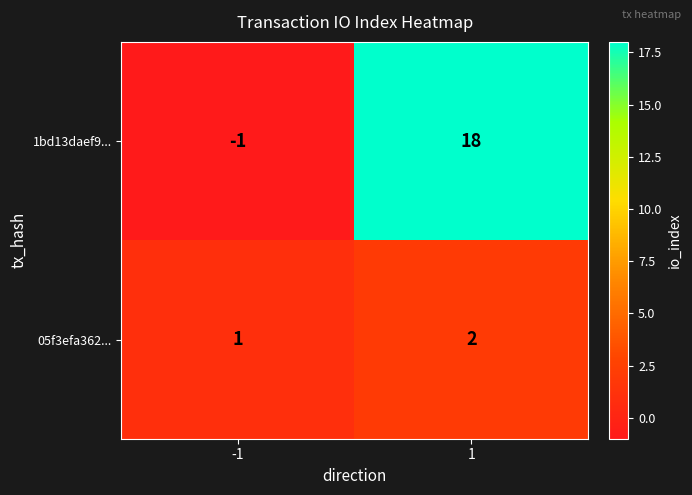

What is the approximate value of 1bd13daef9... at 1, to the nearest 5?

20